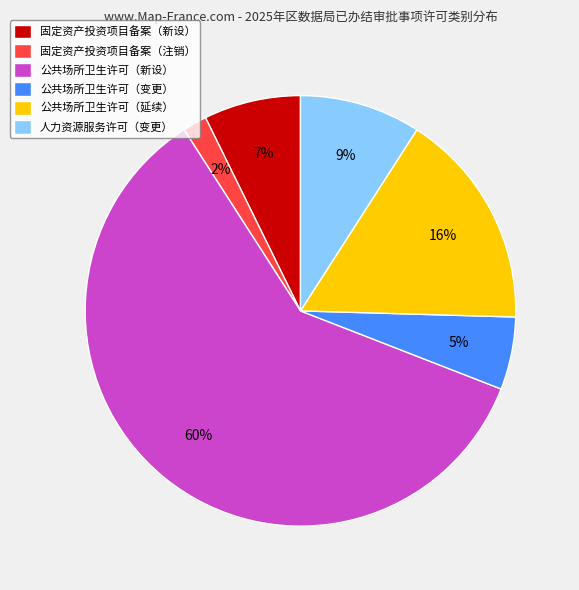

Between 公共场所卫生许可（延续） and 公共场所卫生许可（新设）, which is larger?

公共场所卫生许可（新设）